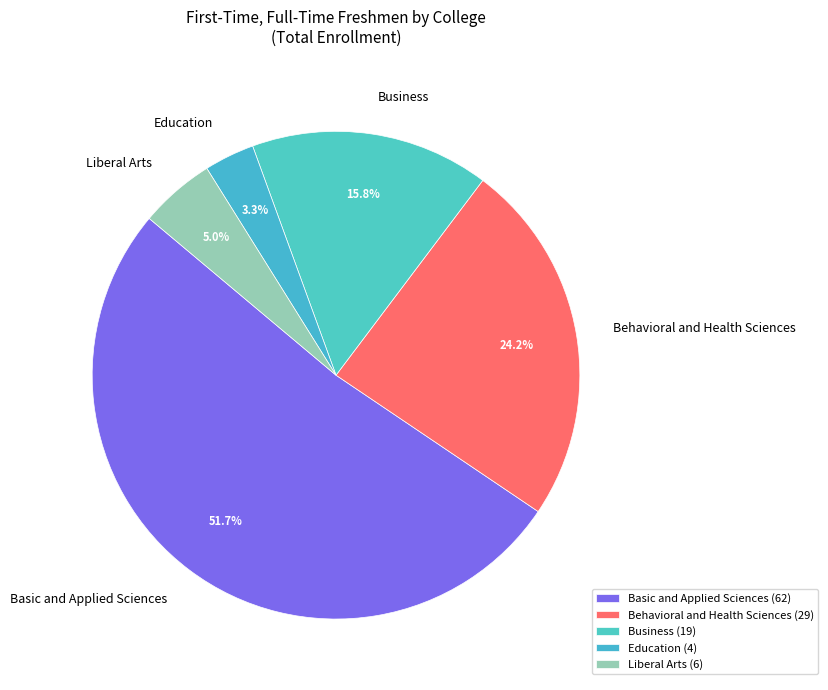

Approximately how many times larger is the value at Behavioral and Health Sciences compared to Basic and Applied Sciences?

0.5